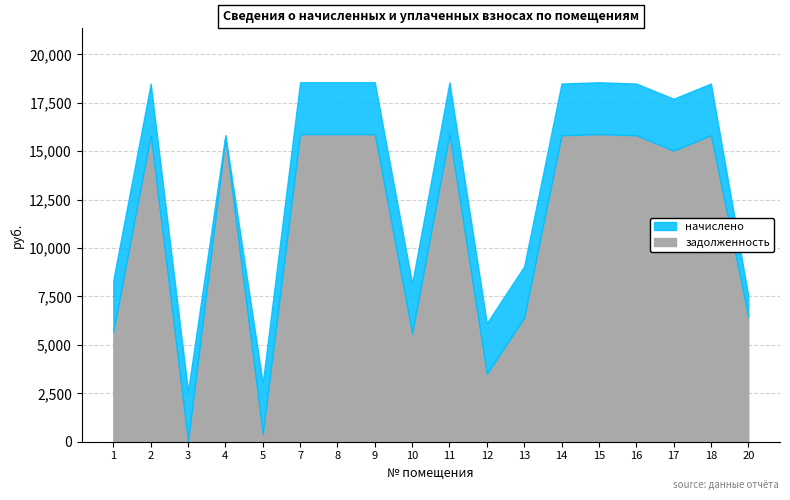

The value at 16 is 15820.8. True or false?

True